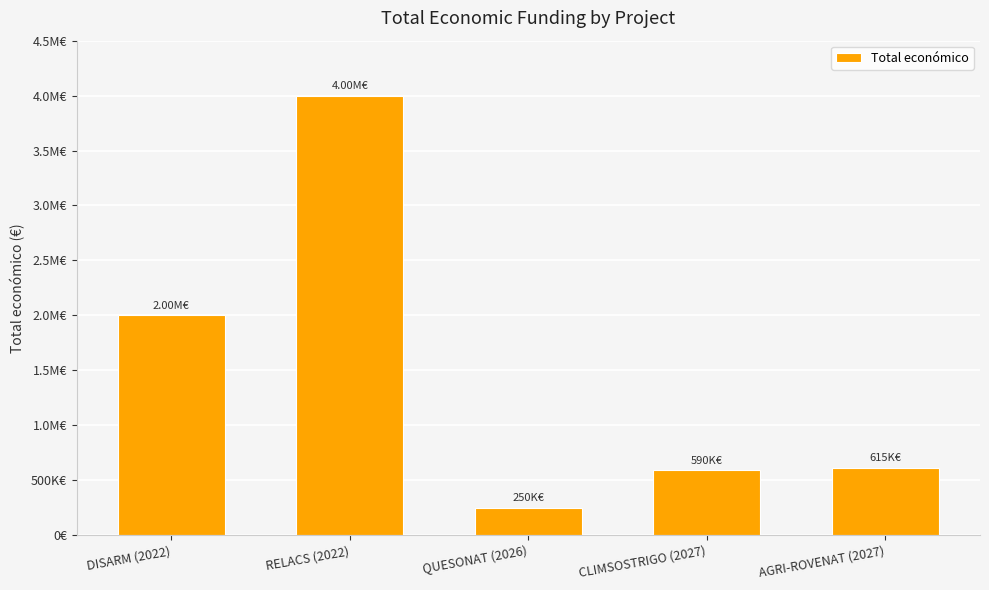

What is the ratio of the value at CLIMSOSTRIGO (2027) to the value at QUESONAT (2026)?

2.4